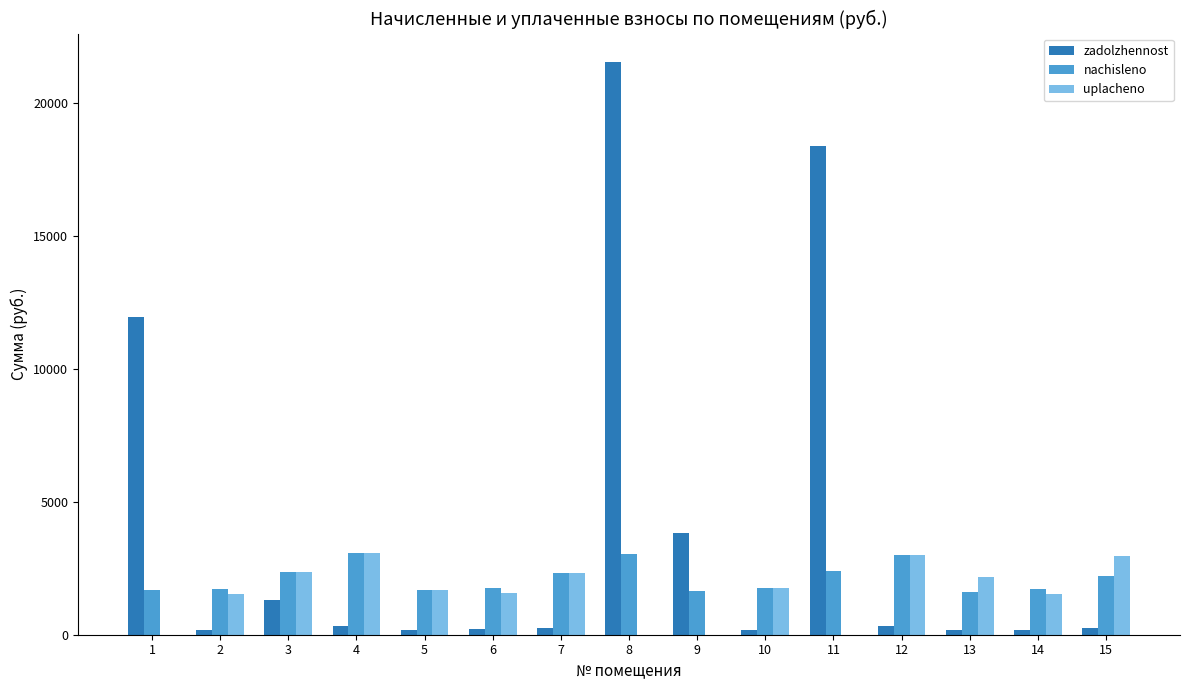

The nachisleno series shows 1737.5 at 14. True or false?

True